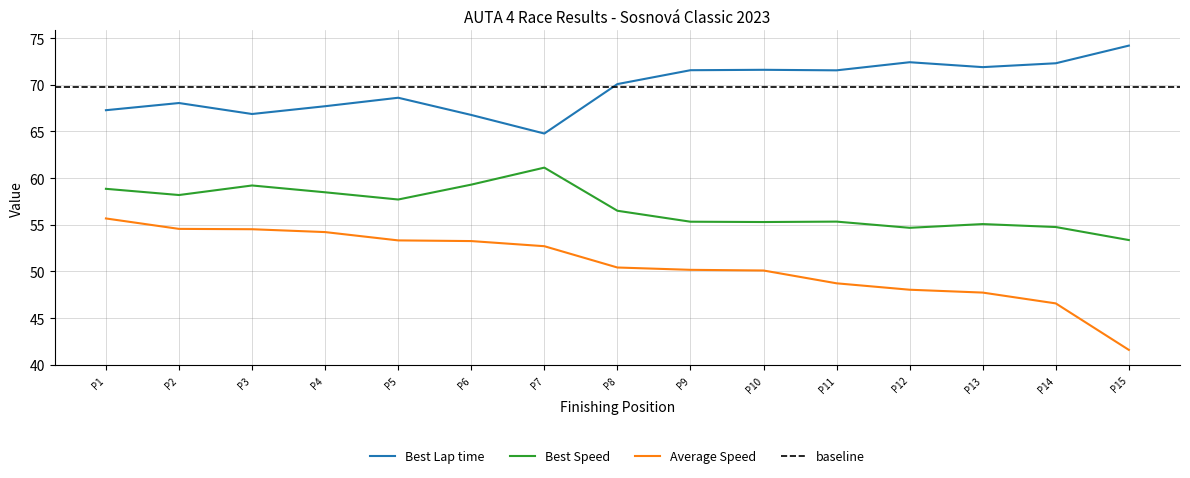

True or false: Average Speed and Best Speed intersect in this chart.

False